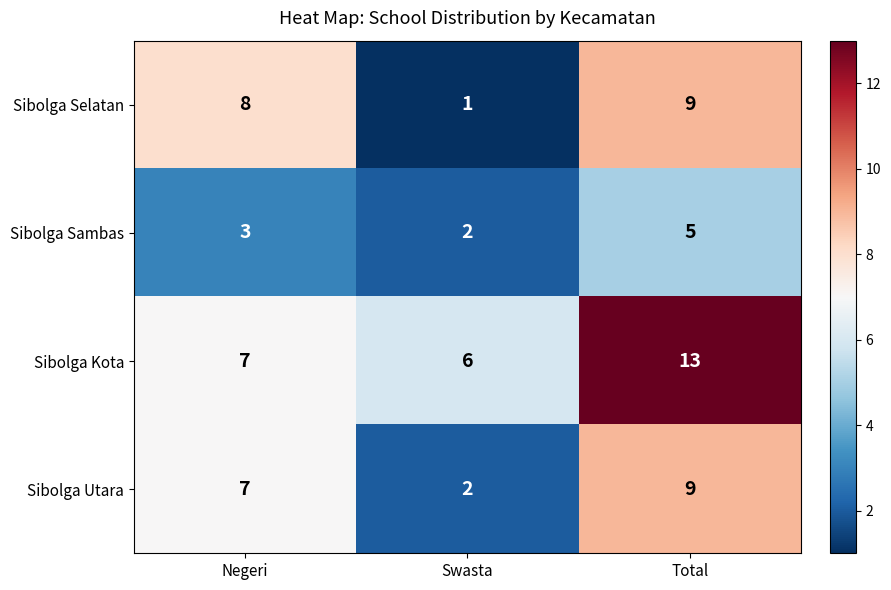

Is it true that Sibolga Sambas equals 1 at Negeri?

False